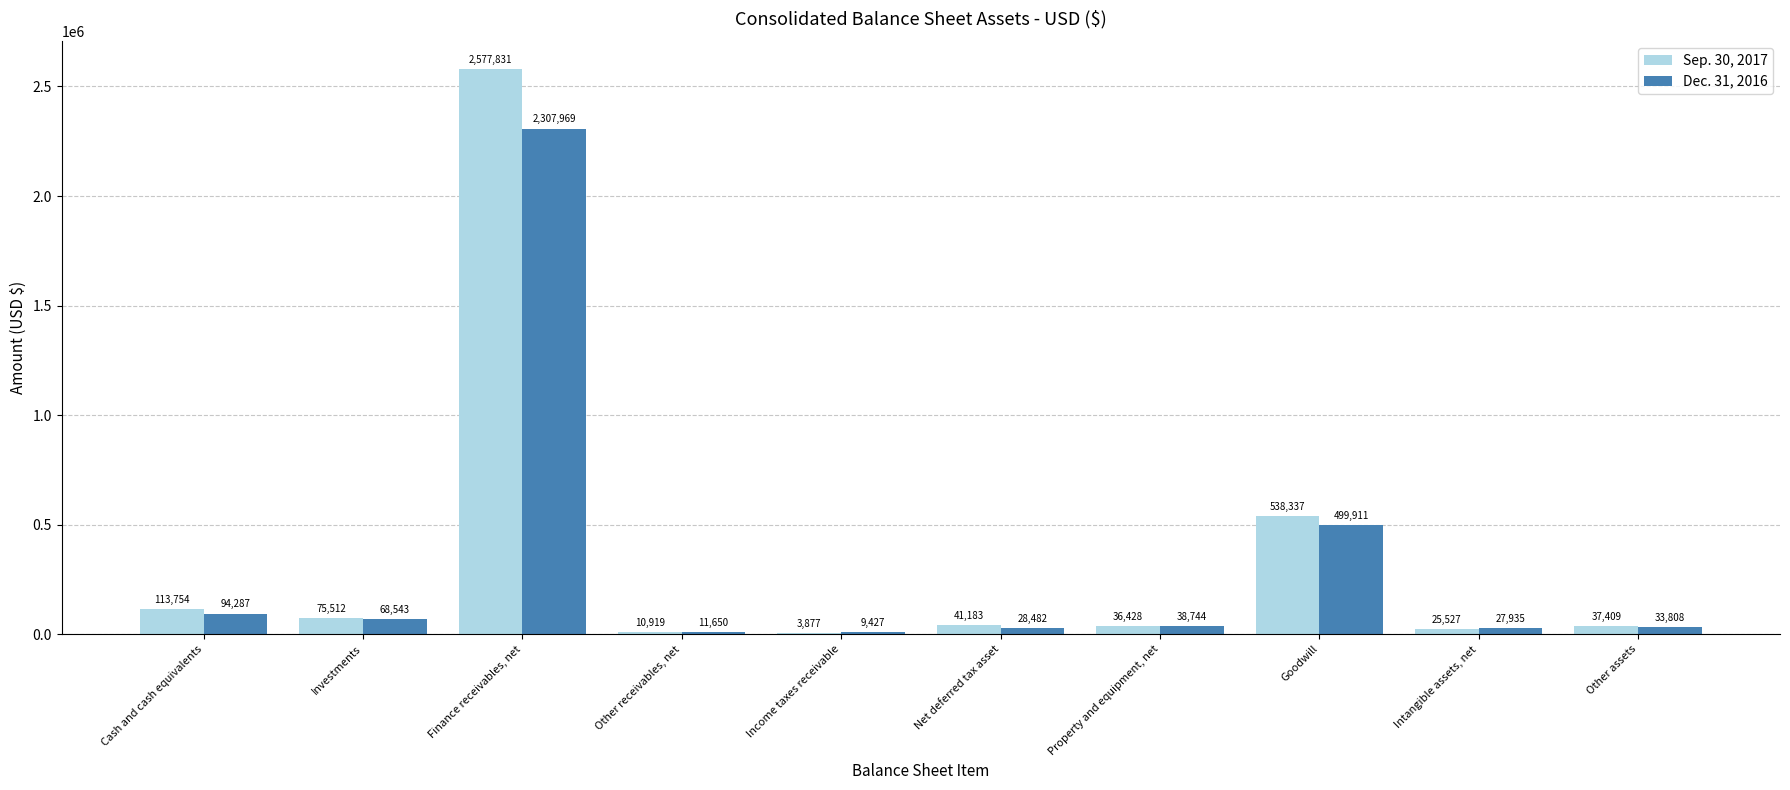

Where is Sep. 30, 2017 nearest to the value 1290854?

Goodwill